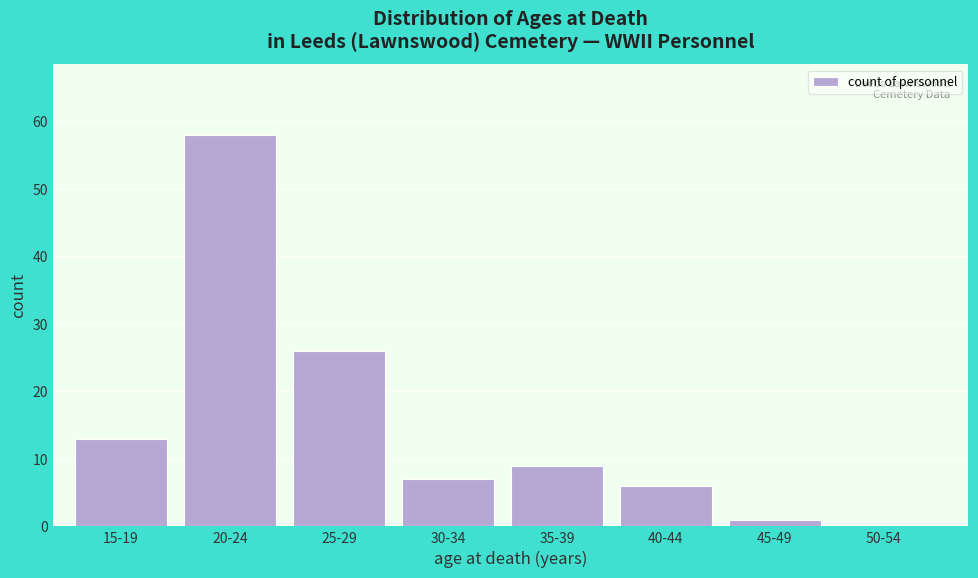

Reading left to right, what are all the values shown in this chart?

15-19=13	20-24=58	25-29=26	30-34=7	35-39=9	40-44=6	45-49=1	50-54=0